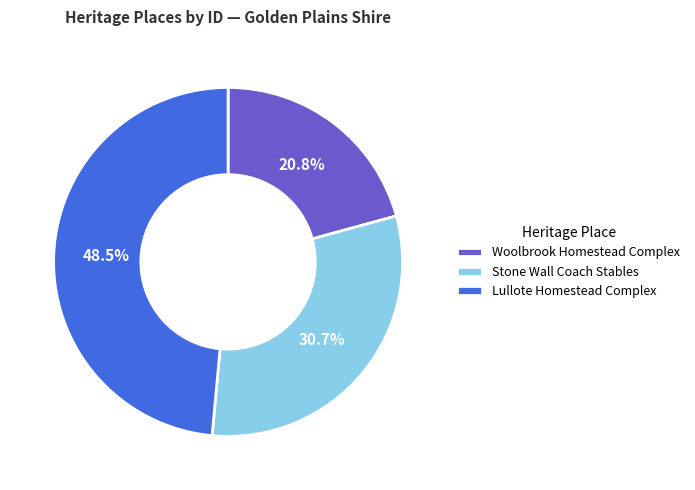

Does Lullote Homestead Complex account for over 50% of the chart?

No